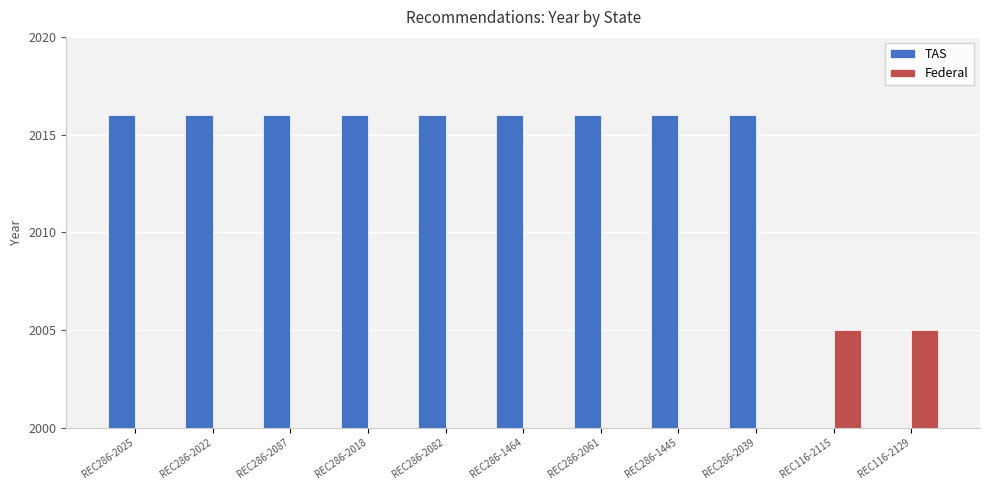

Which category has the highest value across all series?

REC286-2025